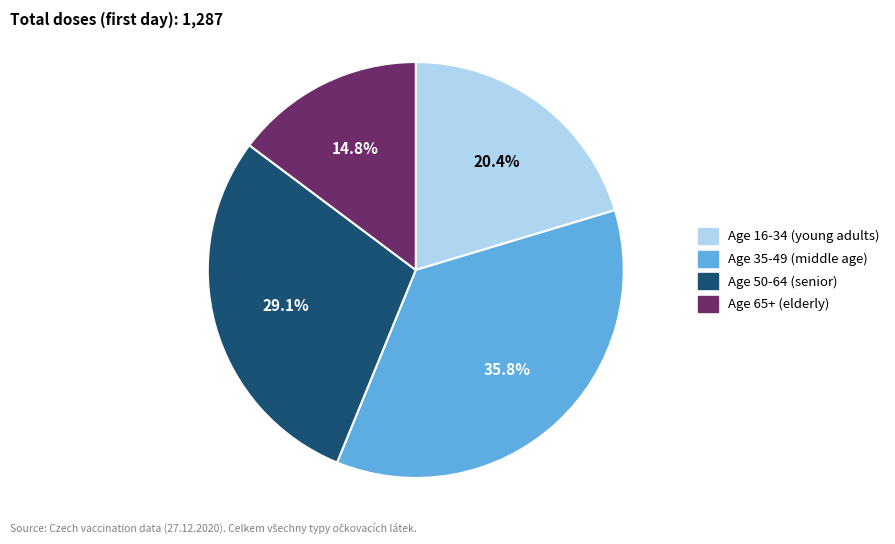

Is there a majority slice in this chart?

No